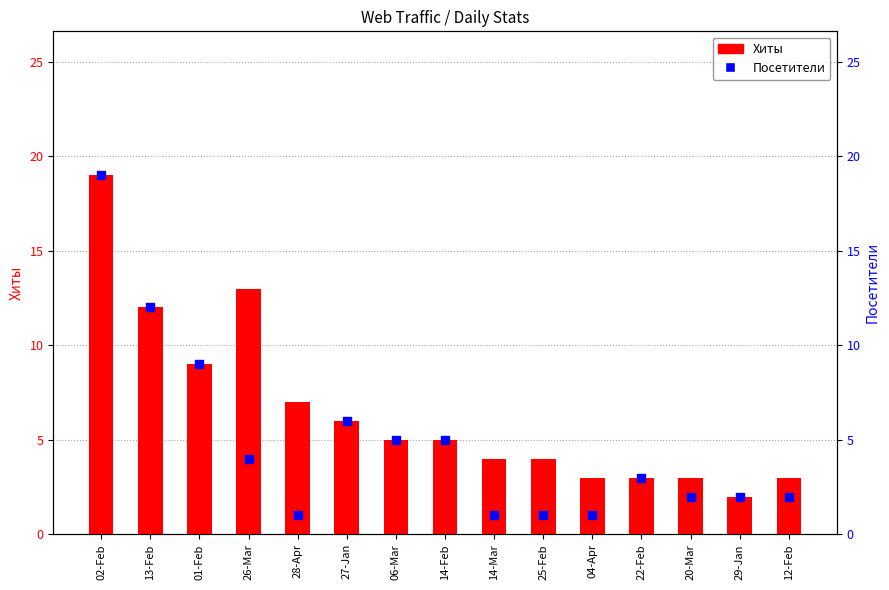

Which series has the largest Y range (max minus min)?

Посетители